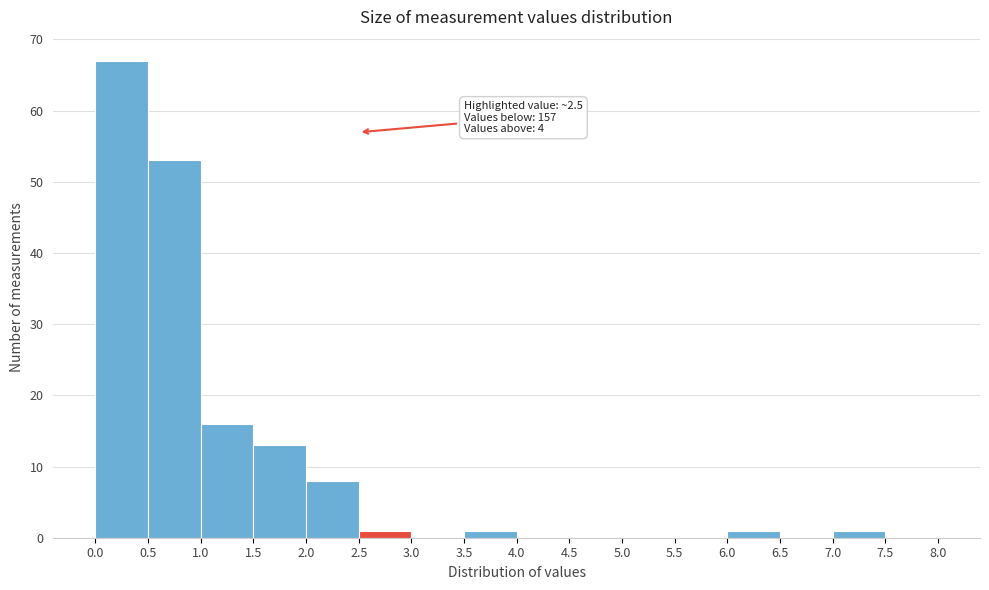

Over which range of the x-axis is the bar tallest?

0.0 to 0.5